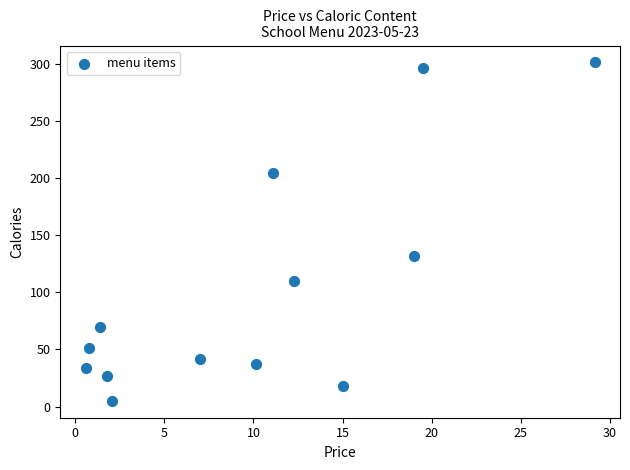

What Y value in the scatter plot is closest to 153?

132.0